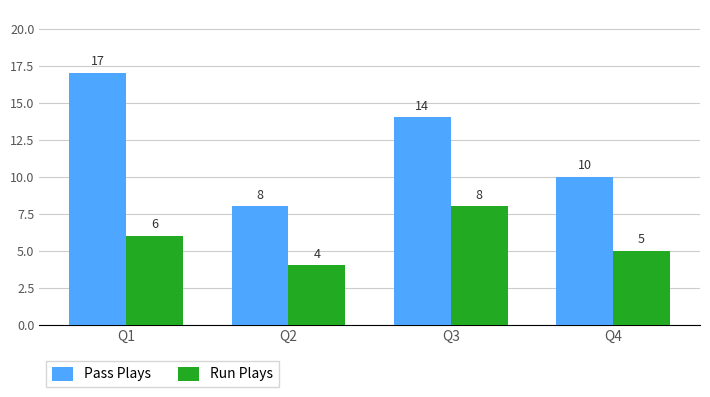

Rank the categories by Pass Plays value from lowest to highest.

Q2, Q4, Q3, Q1